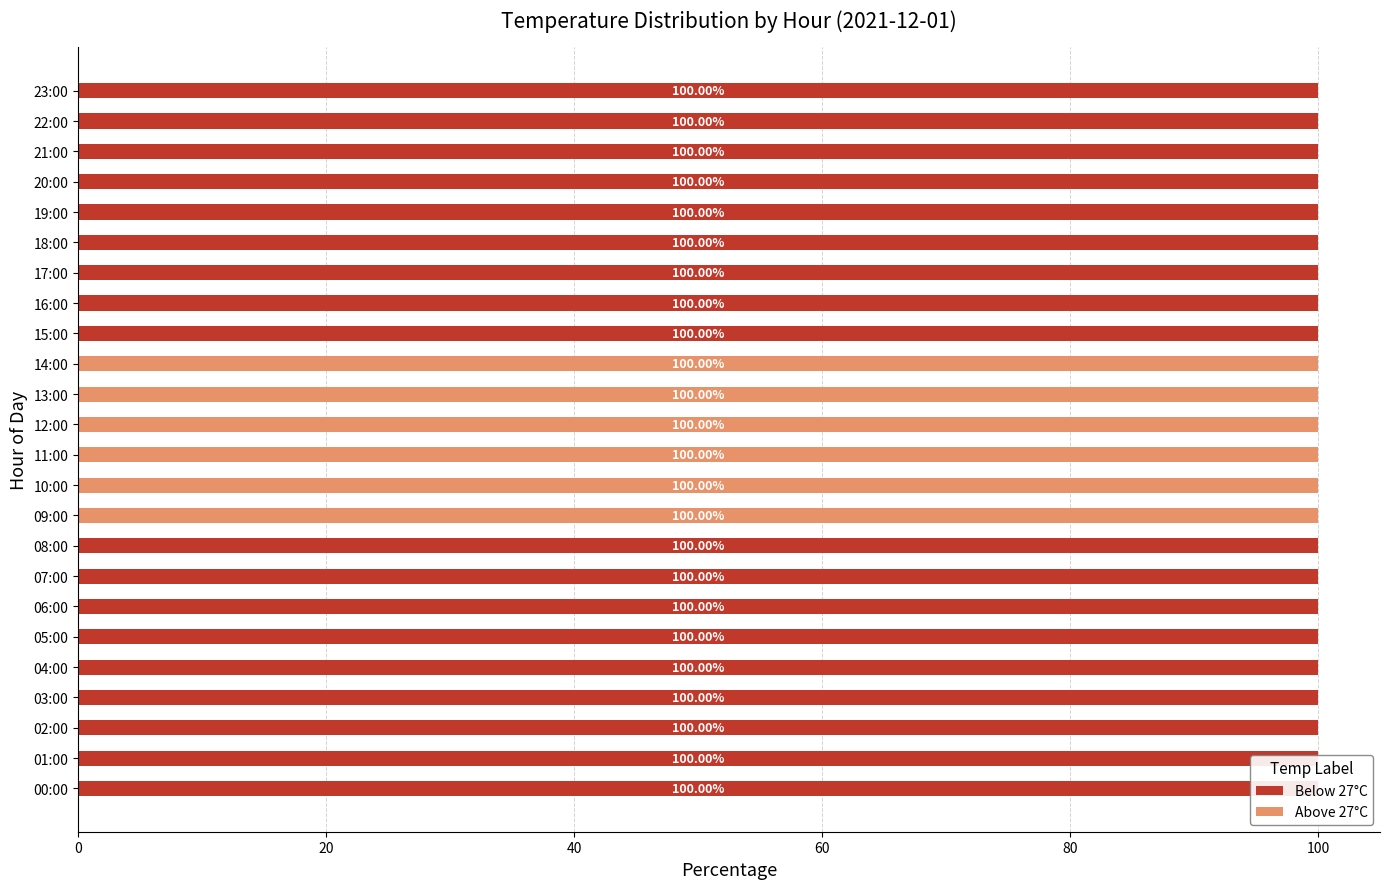

What is the sum of the Below 27°C values at 07:00 and 09:00?

100